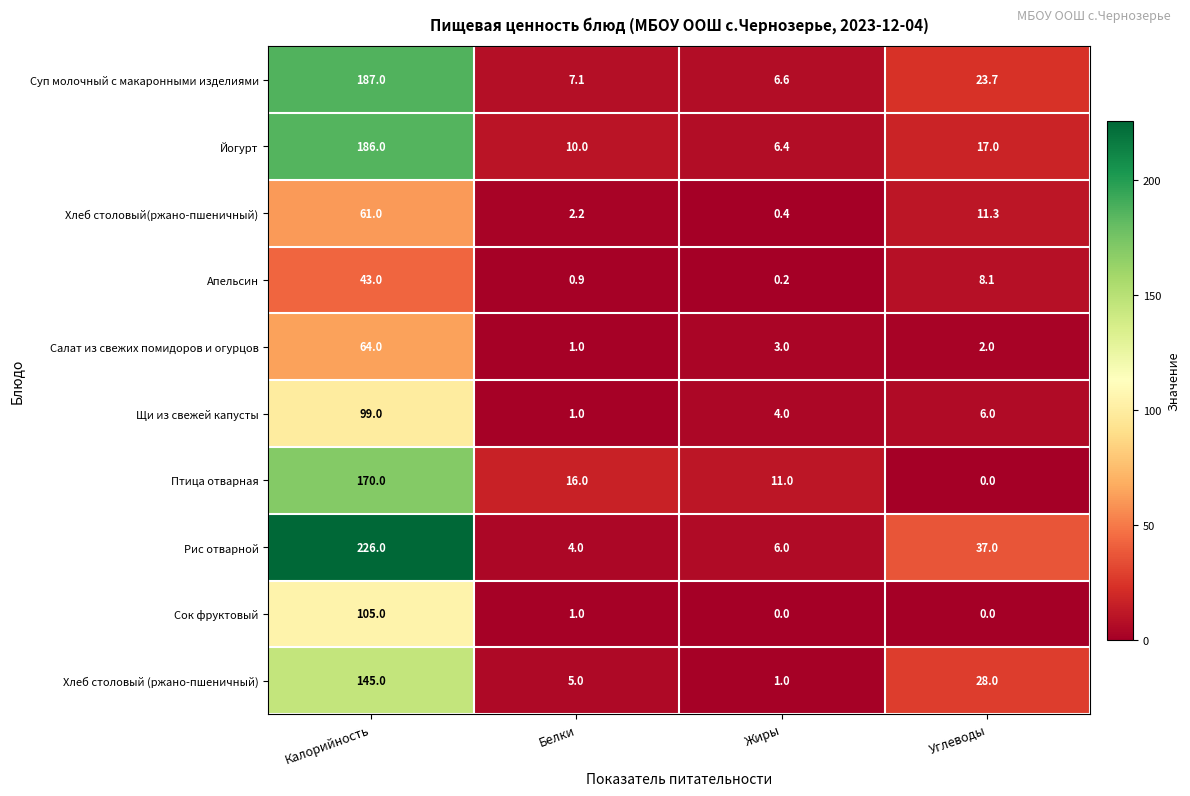

The Птица отварная series shows 18.2 at Жиры. True or false?

False